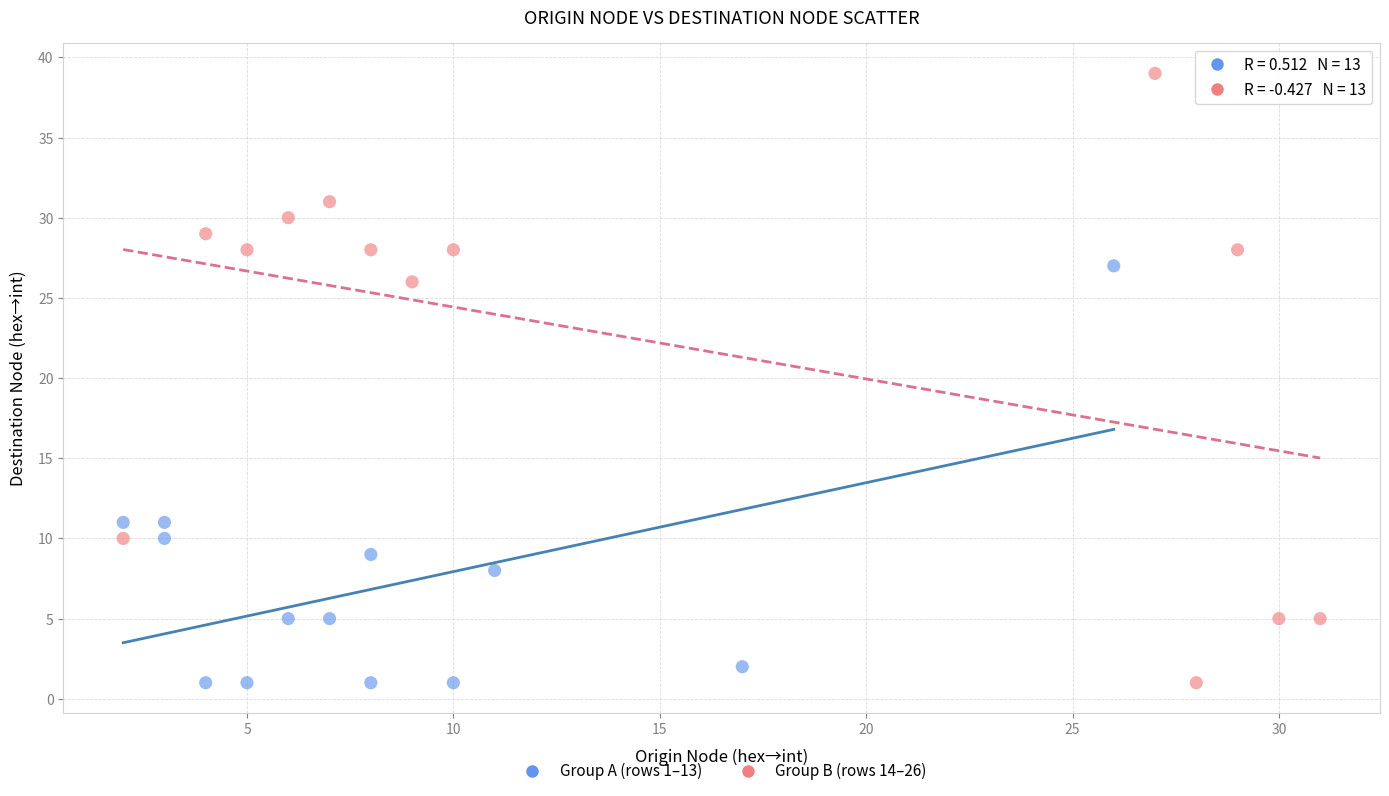

Which series has the largest Y range (max minus min)?

Group B (rows 14–26)